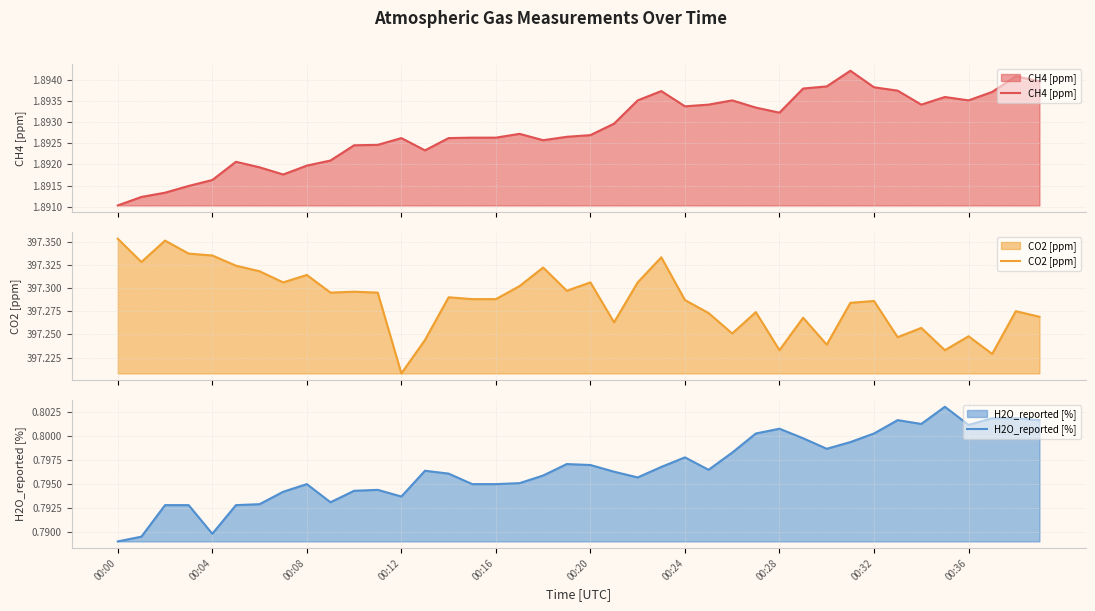

What is the label of the 19th point from the right?

21